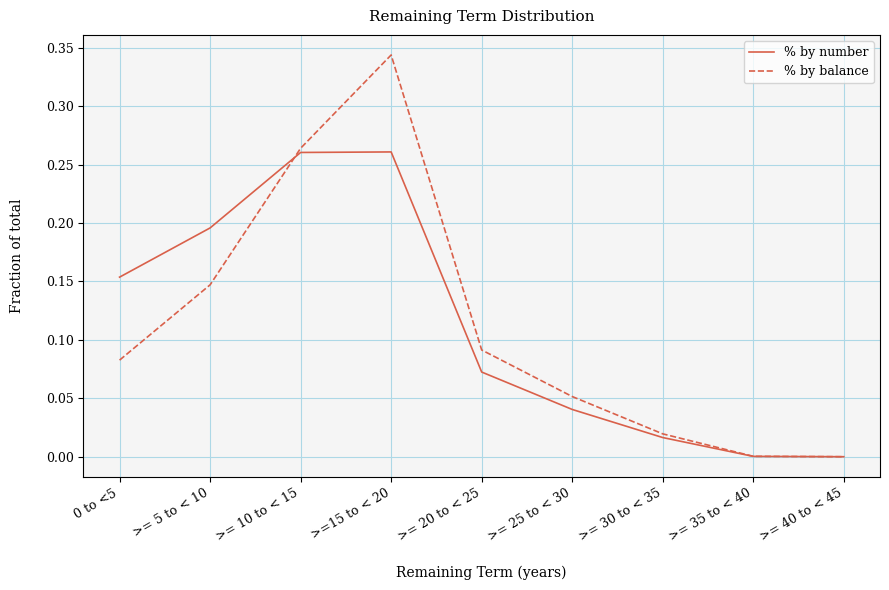

List the series in order of their peak value, highest first.

% by balance, % by number